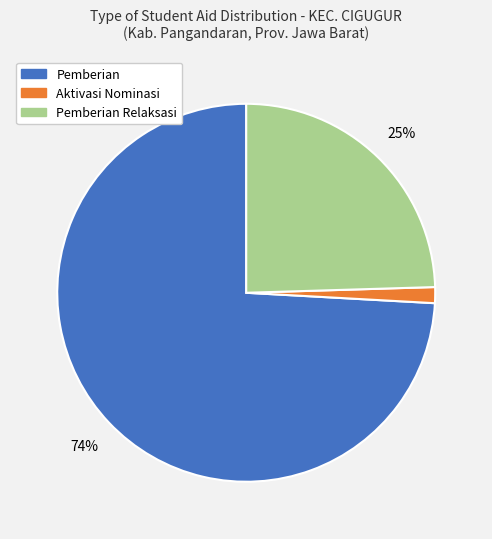

Is there any slice that represents more than half of the pie?

Yes